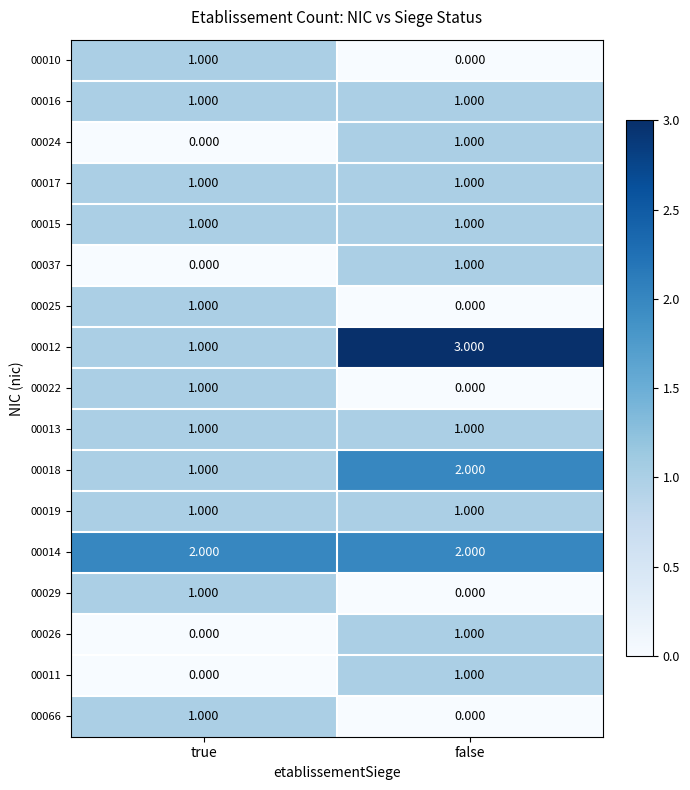

At which label does 00012 reach its peak?

false